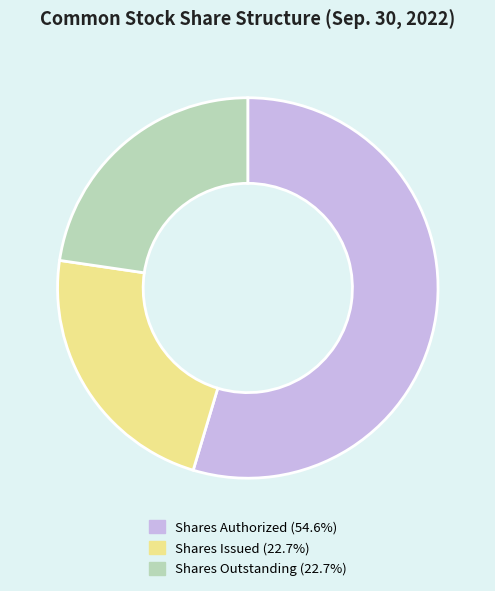

How many slices are in this pie chart?

3